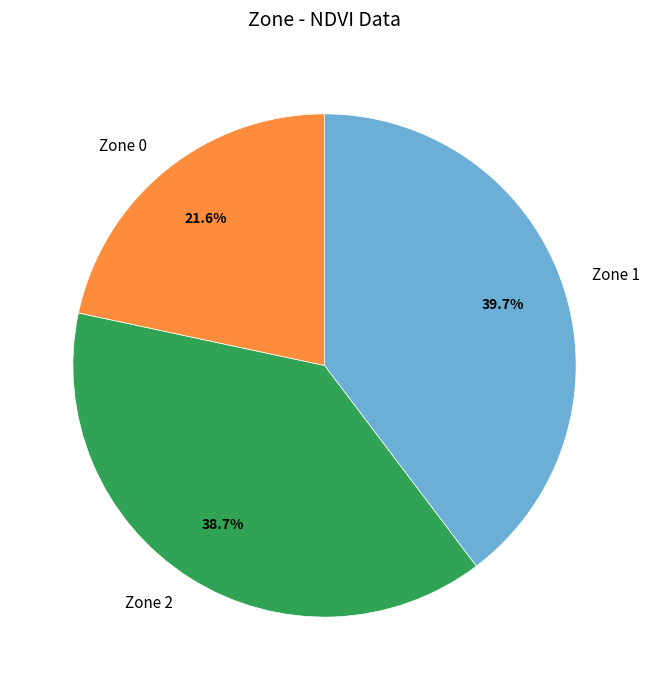

To the nearest percent, what portion does Zone 2 represent?

39%